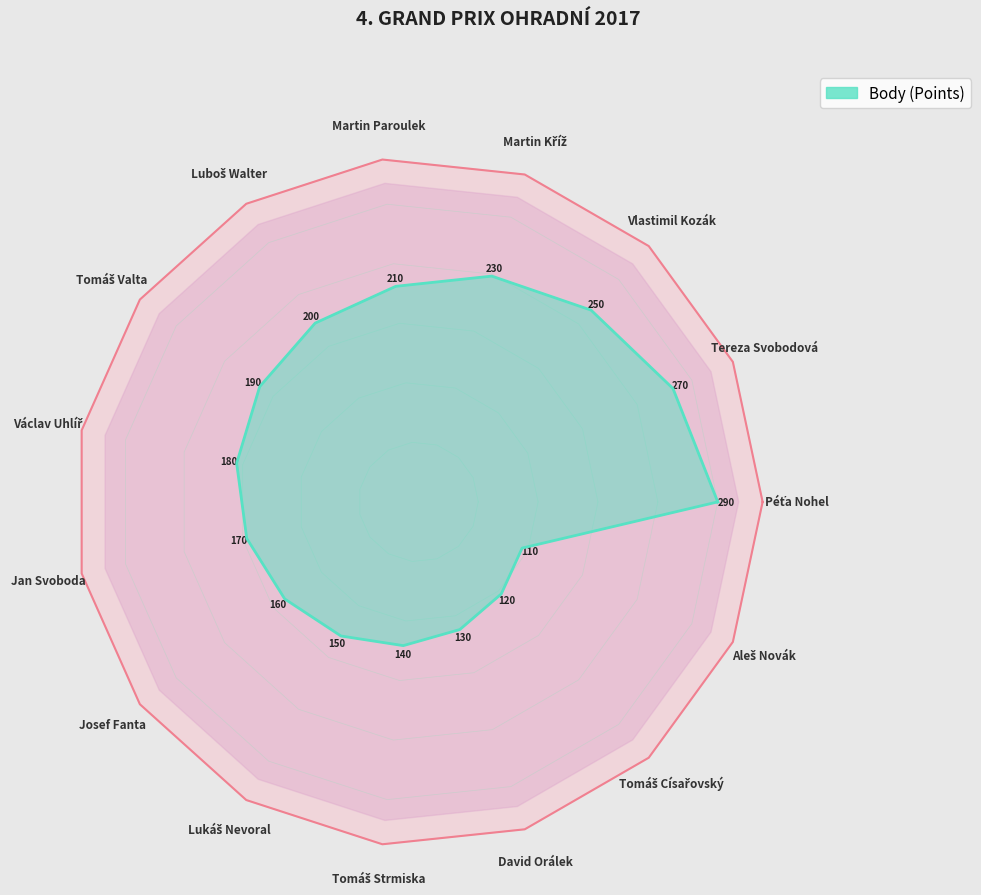

List the labels in order of value, largest first.

Péťa Nohel, Tereza Svobodová, Vlastimil Kozák, Martin Kříž, Martin Paroulek, Luboš Walter, Tomáš Valta, Václav Uhlíř, Jan Svoboda, Josef Fanta, Lukáš Nevoral, Tomáš Strmiska, David Orálek, Tomáš Císařovský, Aleš Novák